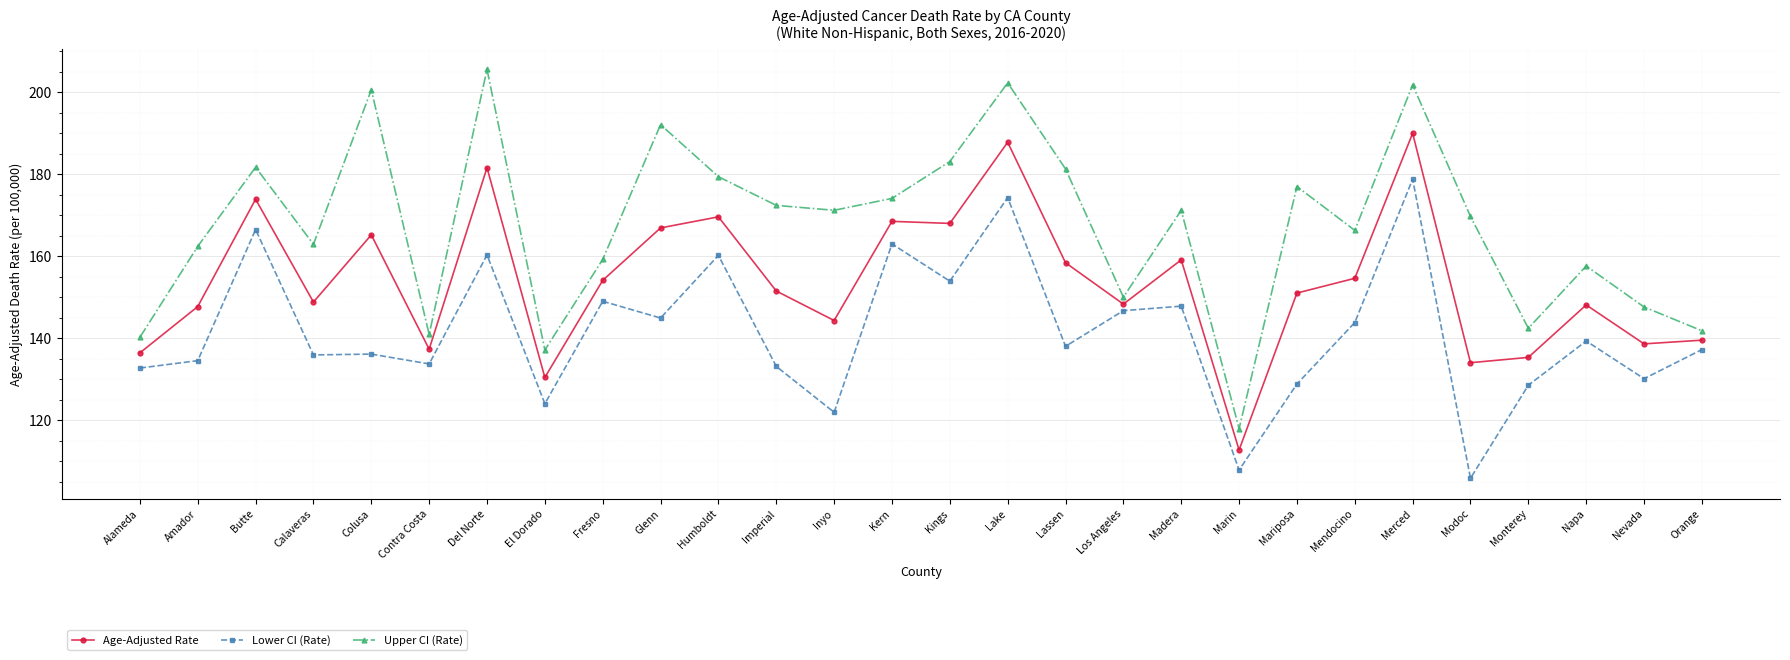

What is the approximate value of Upper CI (Rate) at Imperial?

172.4